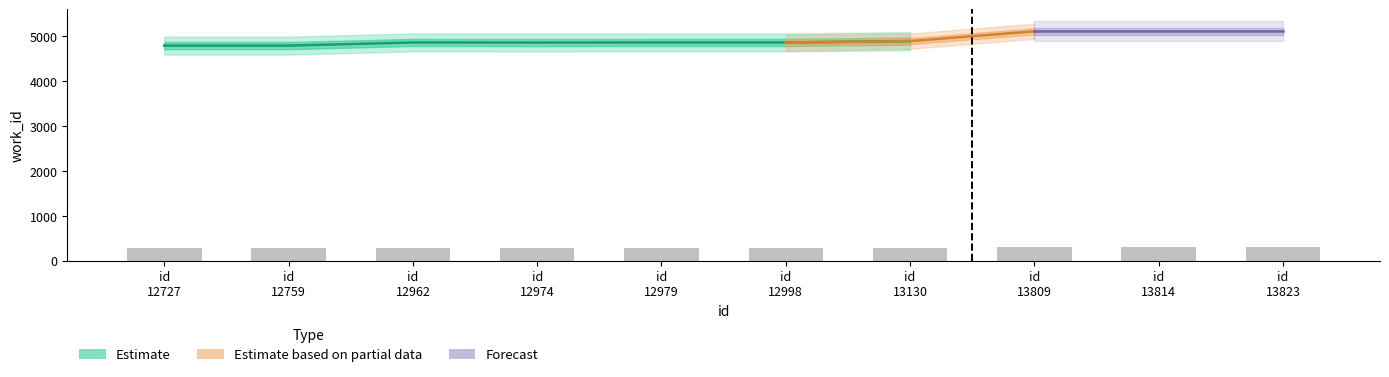

What is the value of the 5th bar from the left?

291.8